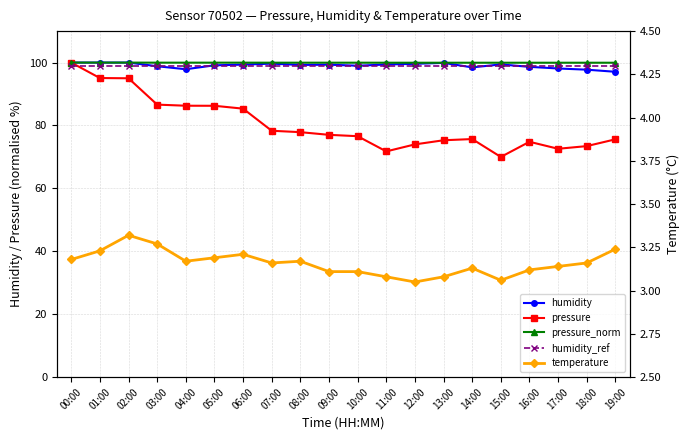

What is the approximate value of humidity_ref at 15:00?

99.0